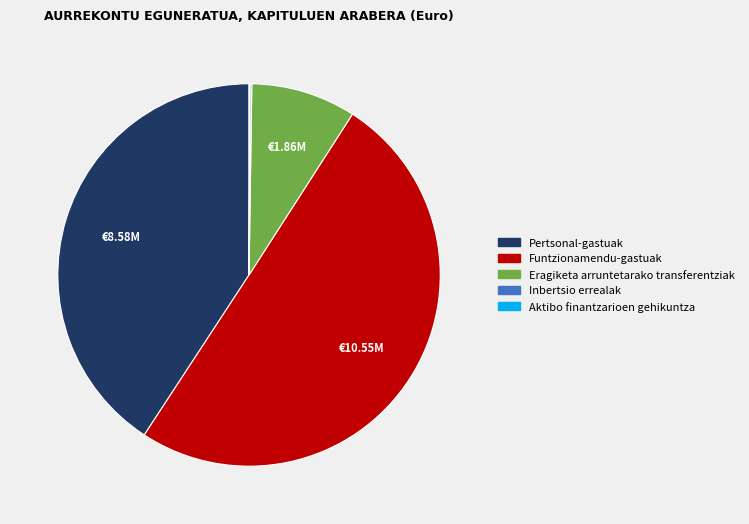

Is Pertsonal-gastuak the majority of the pie?

No